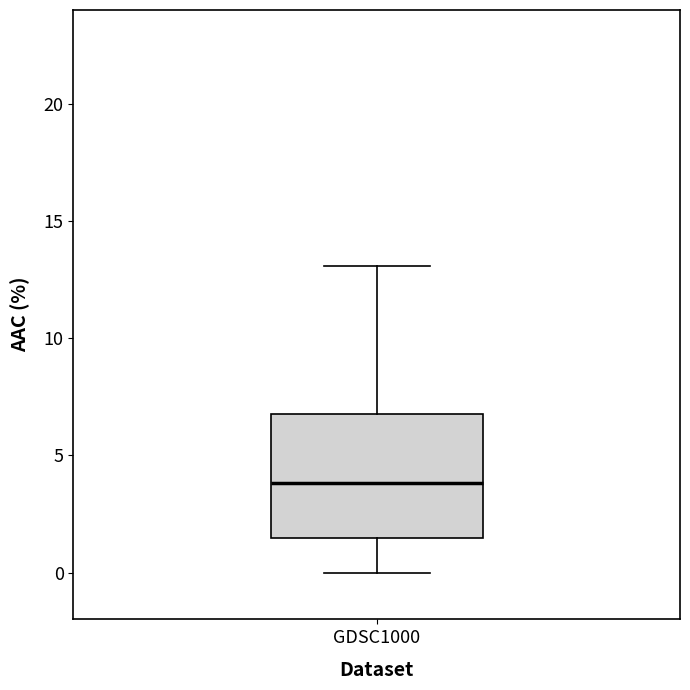

Read this box plot against the y-axis: the position of the median line, the range covered by the box, and the ends of both whiskers. The values are not printed on the chart, so give them approximately, as read against the axis.

median 4.0, box 1.5 to 7.0, whiskers 0.0 to 13.0